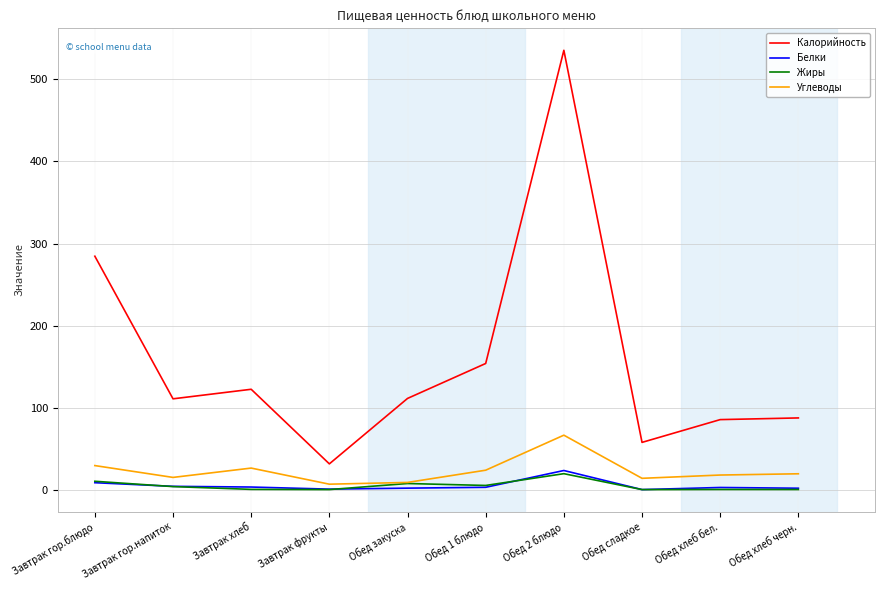

What position from the left is Обед 2 блюдо?

7